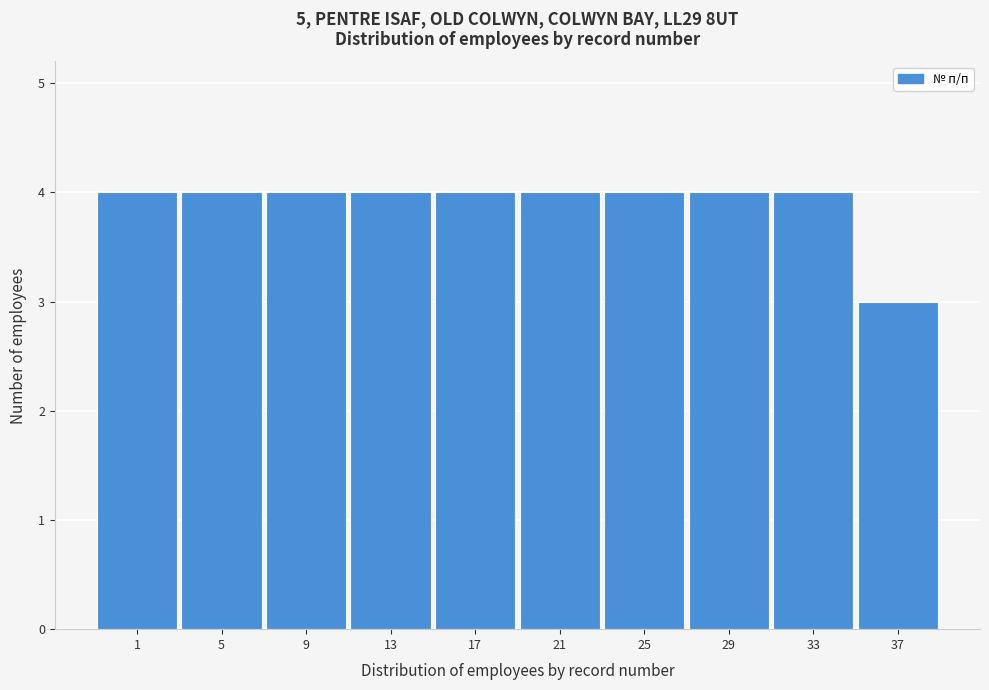

Reading left to right, transcribe all the data shown in this chart.

4	4	4	4	4	4	4	4	4	3